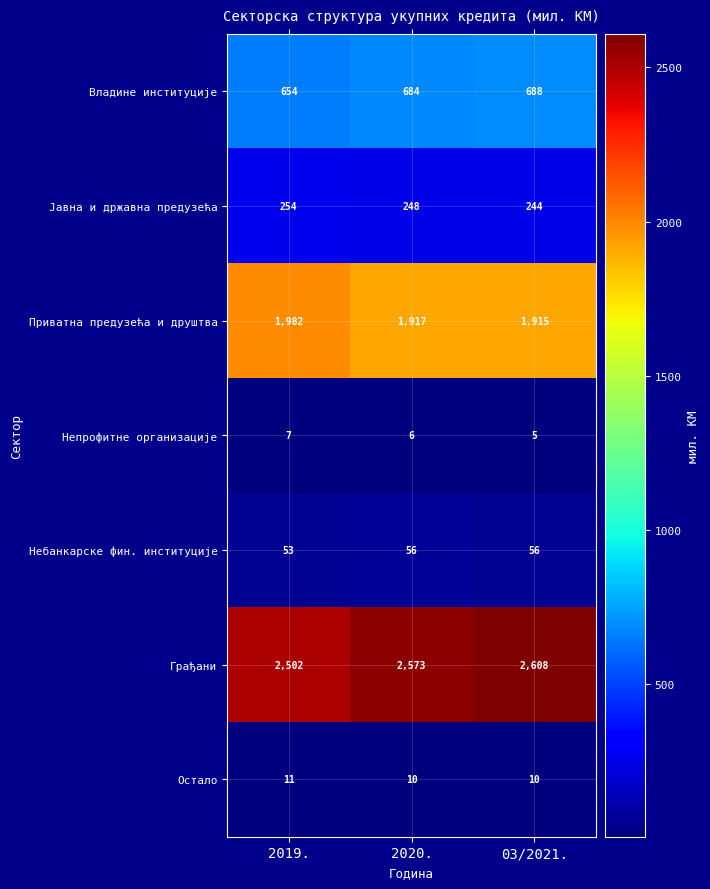

Which series changed the most between 2020. and 03/2021.?

Грађани